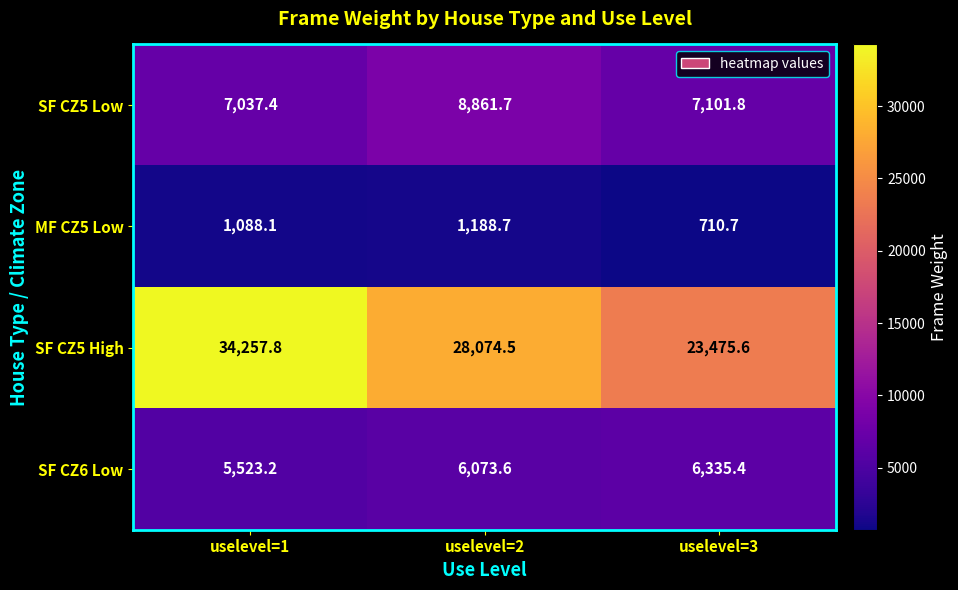

How many categories are shown in the chart?

3